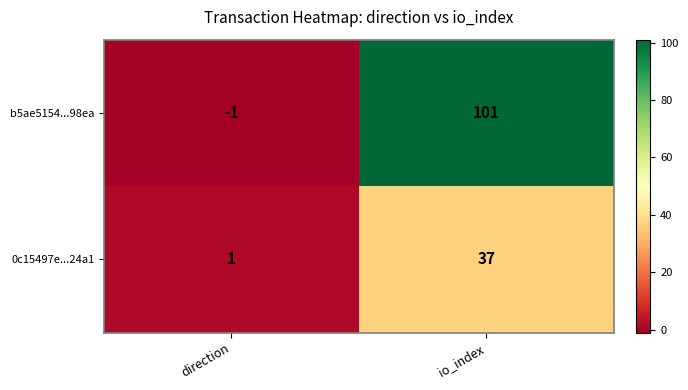

Rank the series at io_index from lowest to highest value.

0c15497e...24a1, b5ae5154...98ea